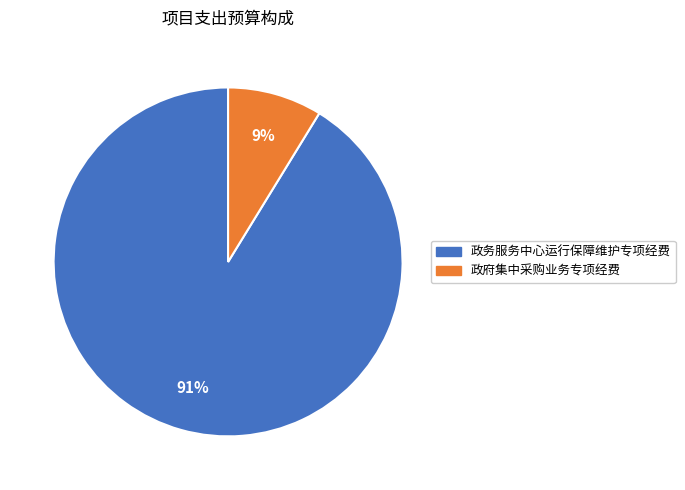

The 政府集中采购业务专项经费 slice represents 9% of the pie. True or false?

True